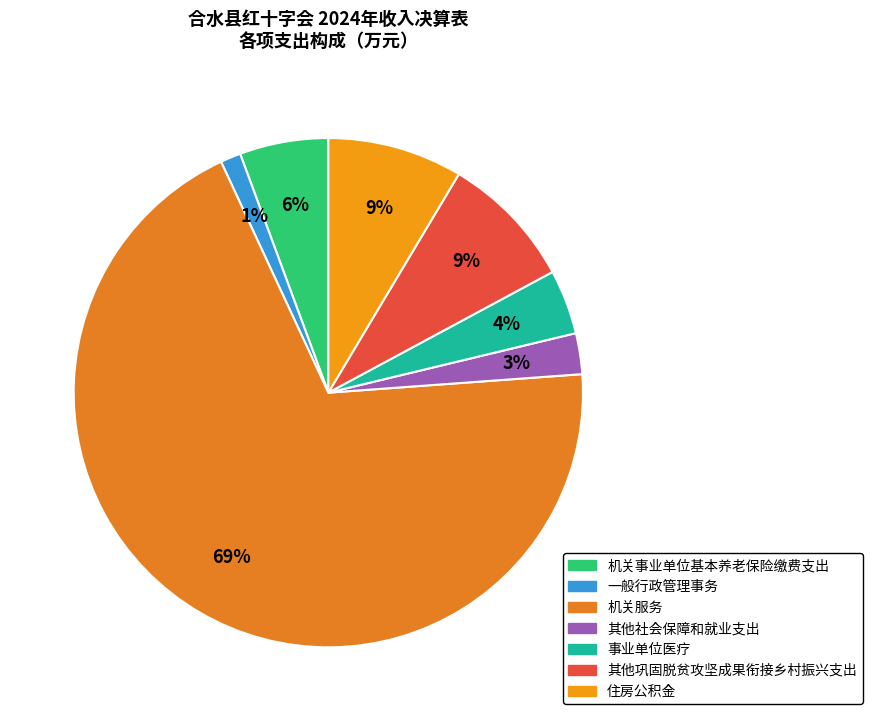

To the nearest percent, what percentage of the pie is 其他巩固脱贫攻坚成果衔接乡村振兴支出?

9%